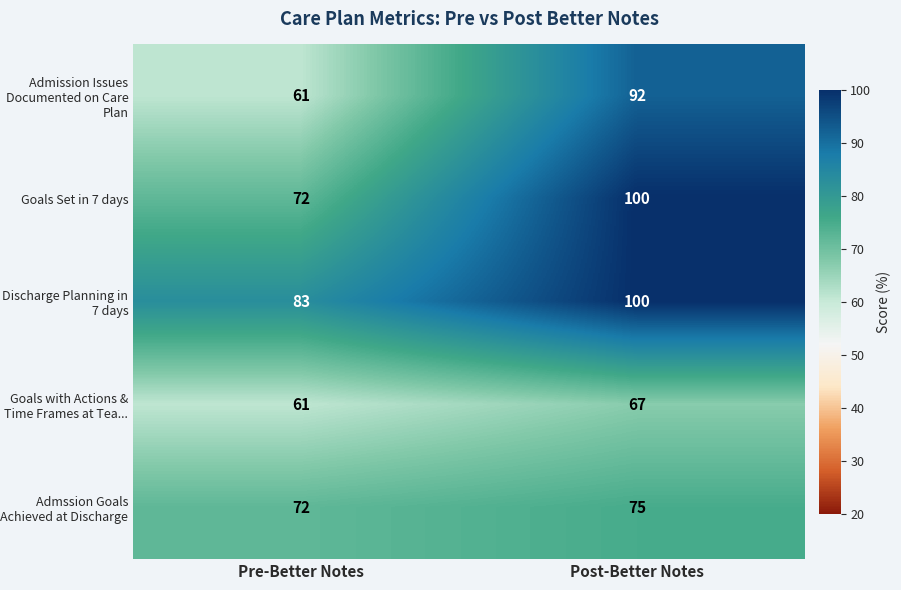

Reading left to right, what are all the values shown in this chart?

Admission Issues Documented on Care Plan: 61	92
Goals Set in 7 days: 72	100
Discharge Planning in 7 days: 83	100
Goals with Actions & Time Frames at Tea...: 61	67
Admssion Goals Achieved at Discharge: 72	75